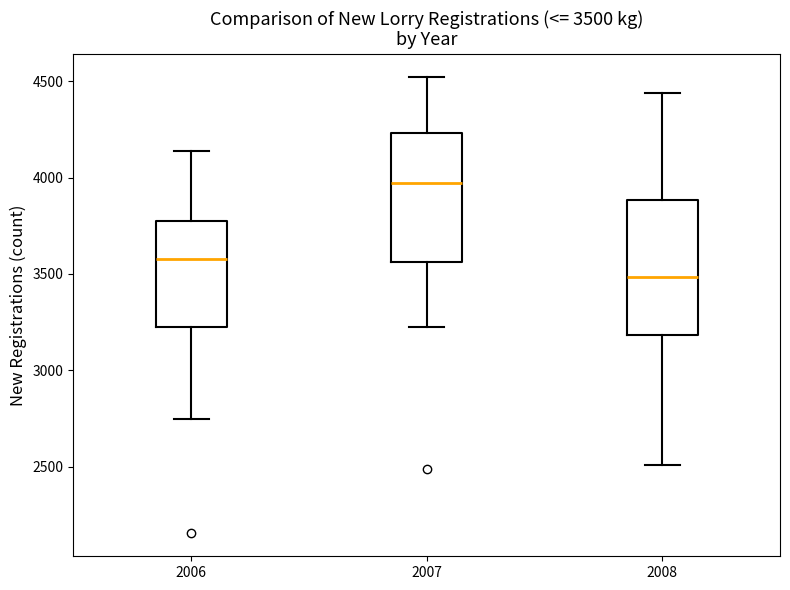

Which box's median line is the lowest?

2008